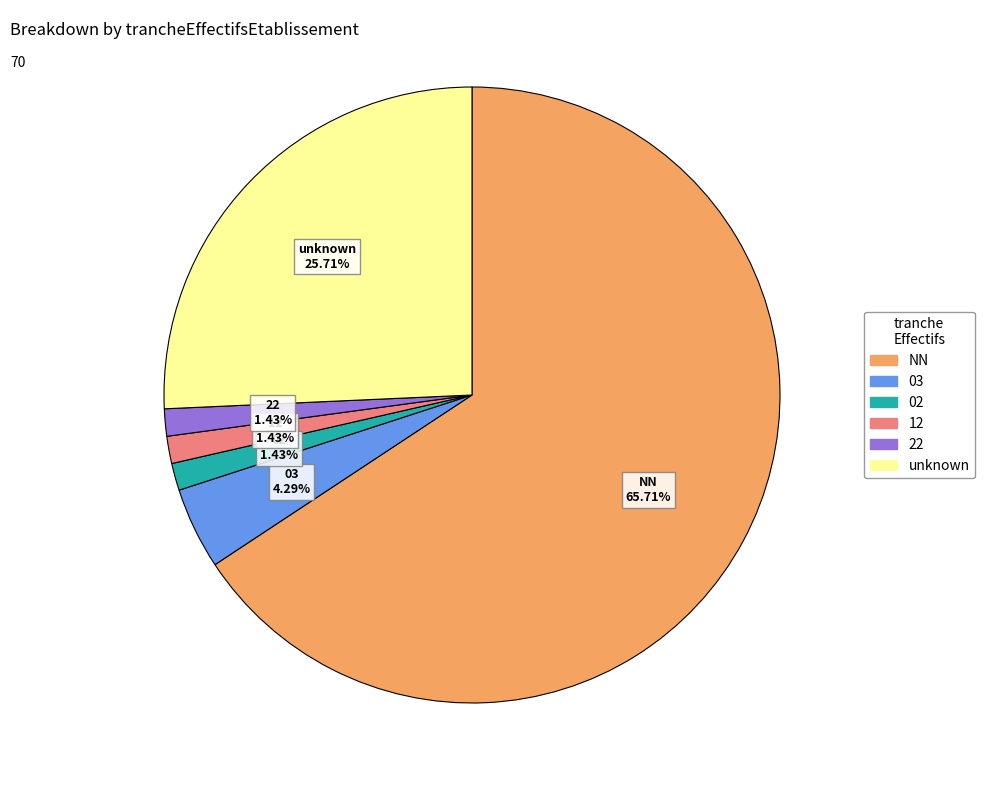

Is there any slice that represents more than half of the pie?

Yes